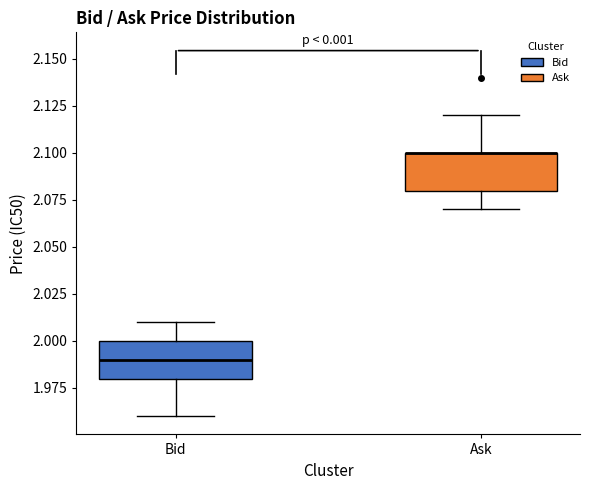

Reading left to right, read every box against the y-axis: the position of its median line, the range the box covers, and the ends of its whiskers. The values are not printed on the chart, so give them approximately, as read against the axis.

Bid: median 1.99, box 1.98 to 2.00, whiskers 1.96 to 2.01
Ask: median 2.10 (drawn on the box's upper edge), box 2.08 to 2.10, whiskers 2.07 to 2.12